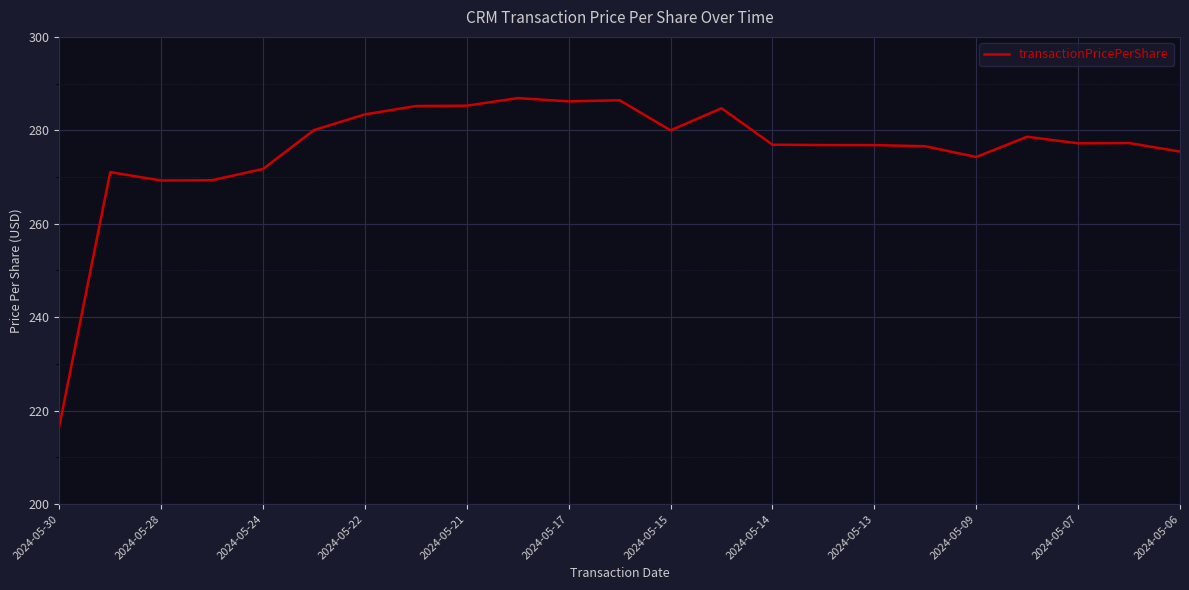

What is the greatest value displayed?

286.9